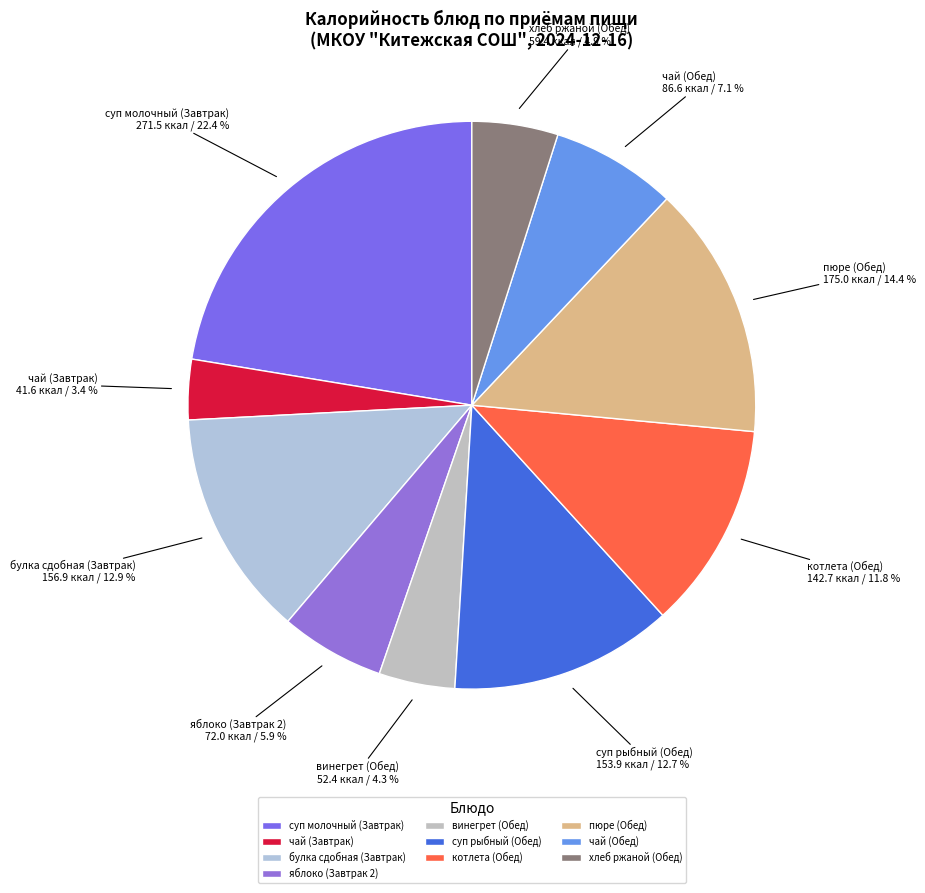

The котлета (Обед) slice represents 12% of the pie. True or false?

True